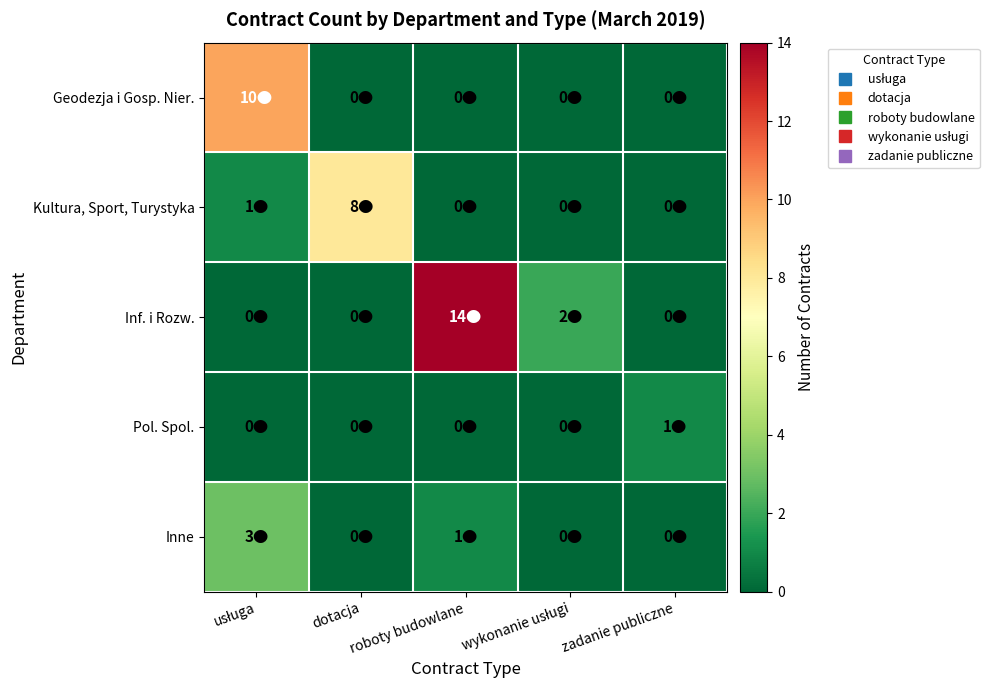

Which series has the largest total across all categories?

Inf. i Rozw.